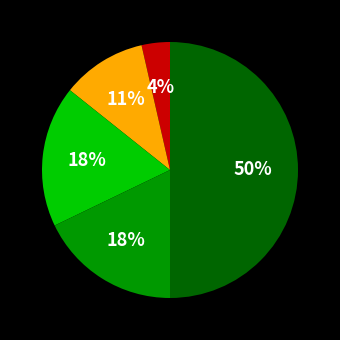

To the nearest percent, what is the difference between the largest and smallest slice percentages?

46%